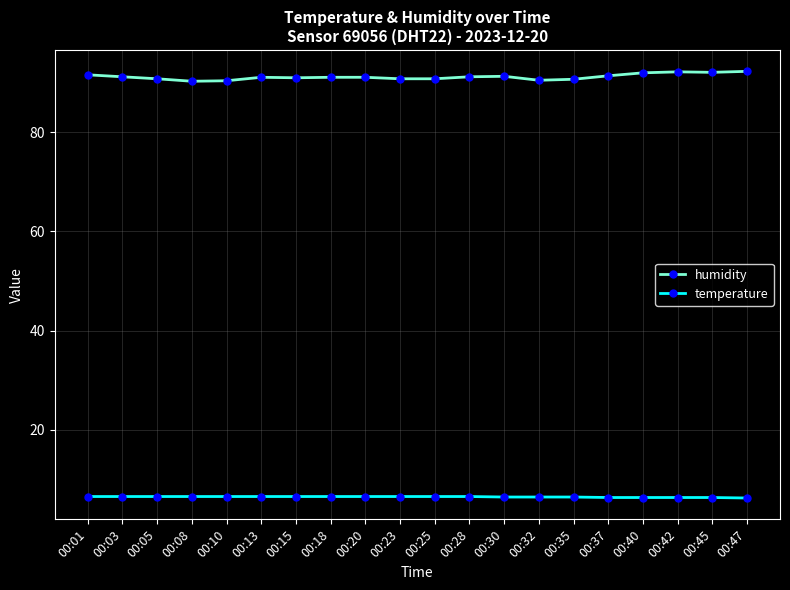

What is the minimum value shown in the chart?

6.2